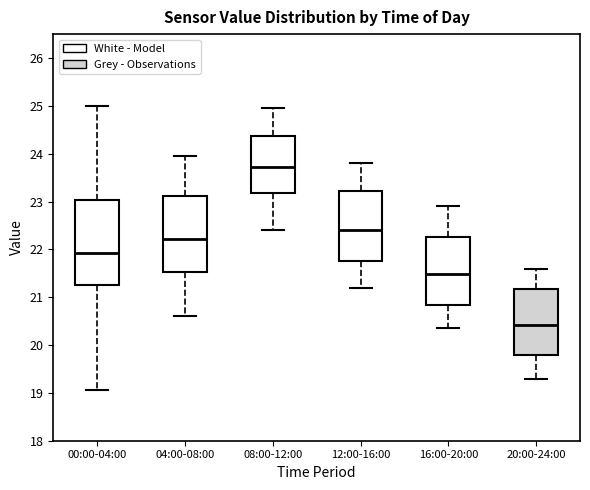

Which box has the lowest median line?

20:00-24:00